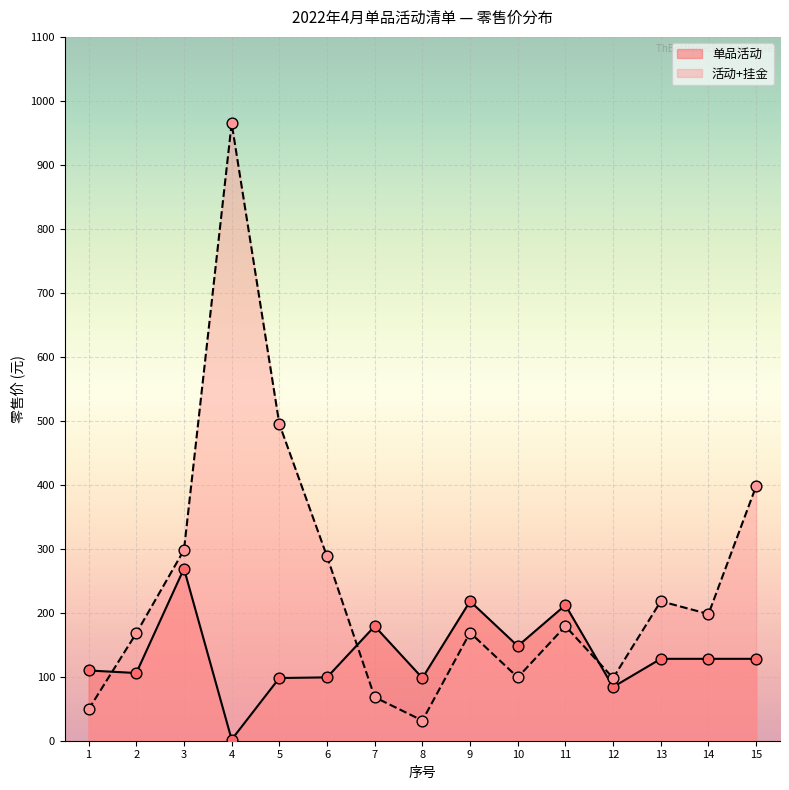

Approximately how many times larger is the value at 11 compared to 9?

1.1